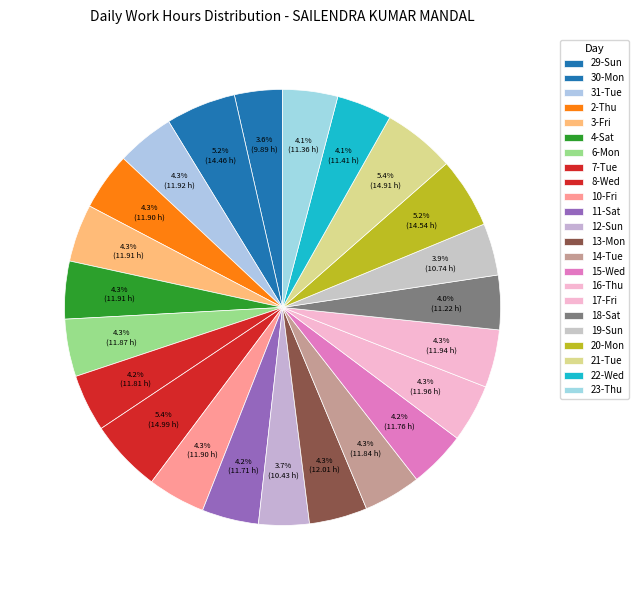

What percentage do 19-Sun and 8-Wed together represent?

9.2%